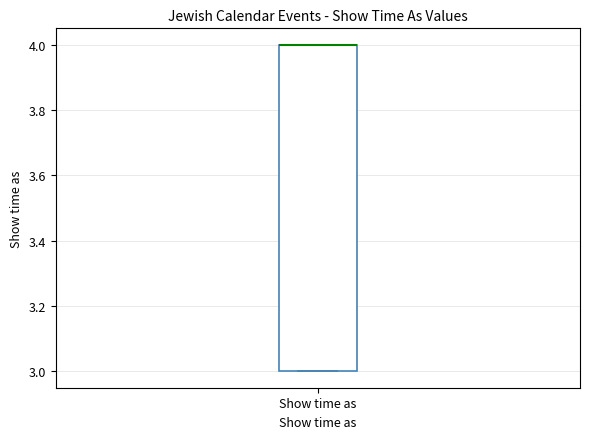

Read this box plot against the y-axis: the position of the median line, the range covered by the box, and the ends of both whiskers. The values are not printed on the chart, so give them approximately, as read against the axis.

median 4 (drawn on the box's upper edge), box 3 to 4, whiskers 3 to 4